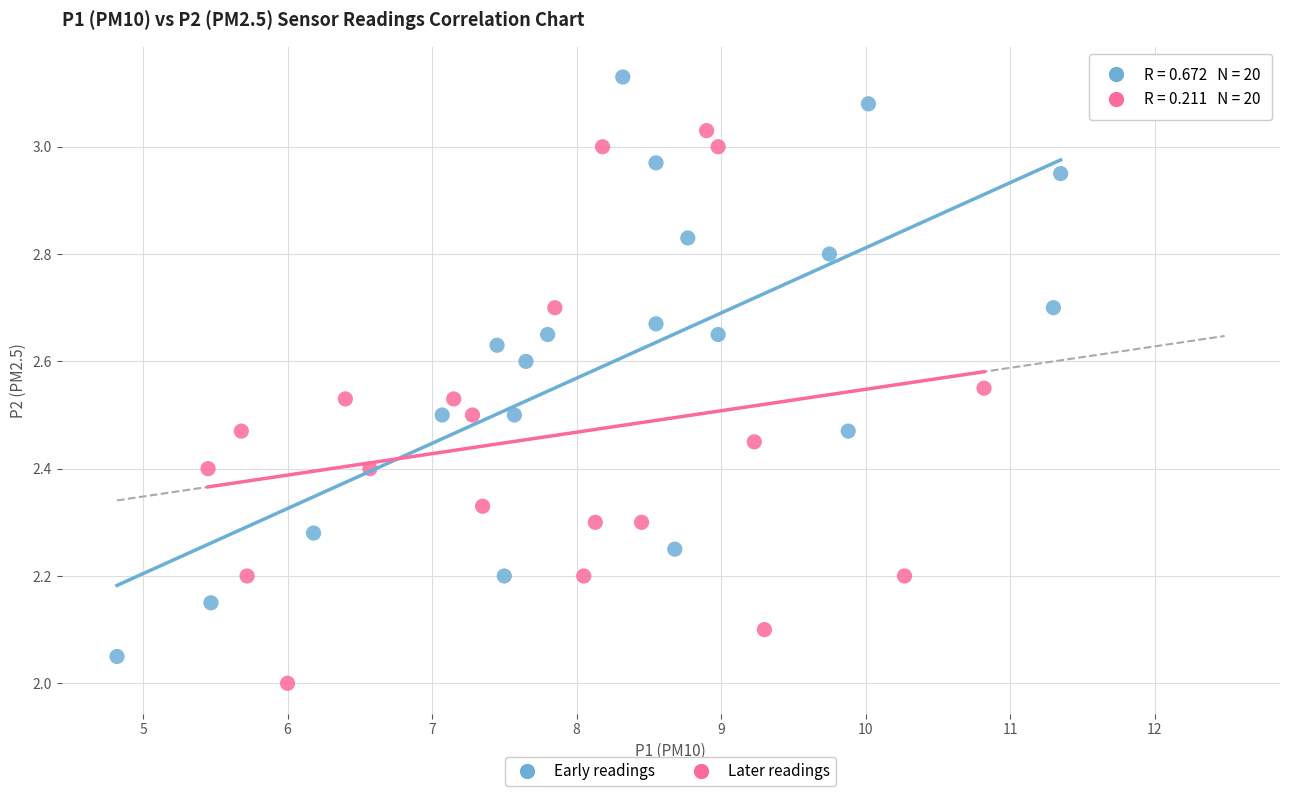

Which series contains the lowest Y value?

Later readings